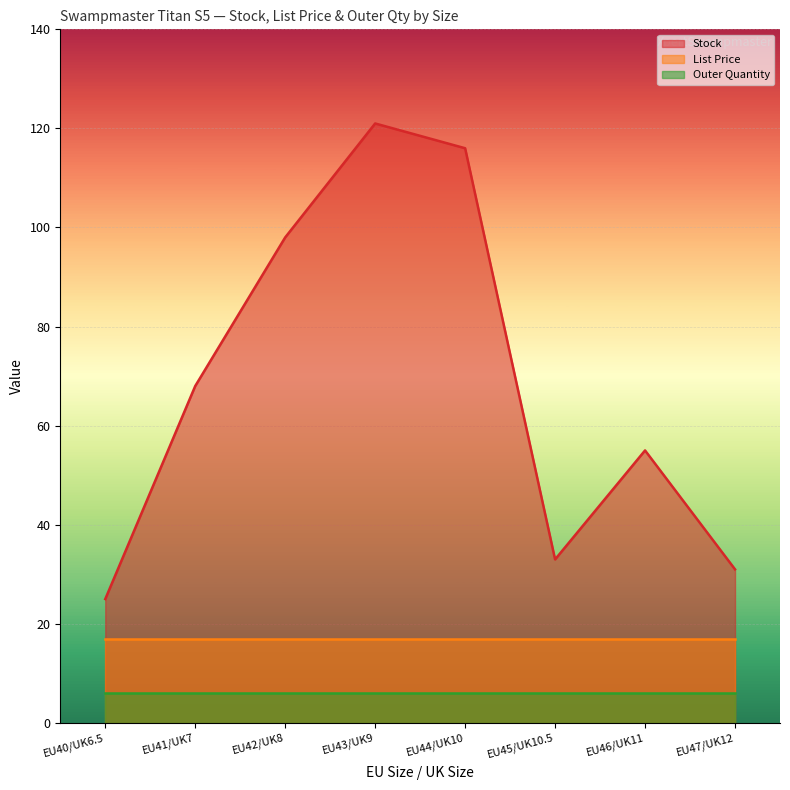

Reading left to right, list all the values displayed in this chart.

Stock: EU40/UK6.5=25.0	EU41/UK7=68.0	EU42/UK8=98.0	EU43/UK9=121.0	EU44/UK10=116.0	EU45/UK10.5=33.0	EU46/UK11=55.0	EU47/UK12=31.0
List Price: EU40/UK6.5=16.9	EU41/UK7=16.9	EU42/UK8=16.9	EU43/UK9=16.9	EU44/UK10=16.9	EU45/UK10.5=16.9	EU46/UK11=16.9	EU47/UK12=16.9
Outer Quantity: EU40/UK6.5=6.0	EU41/UK7=6.0	EU42/UK8=6.0	EU43/UK9=6.0	EU44/UK10=6.0	EU45/UK10.5=6.0	EU46/UK11=6.0	EU47/UK12=6.0